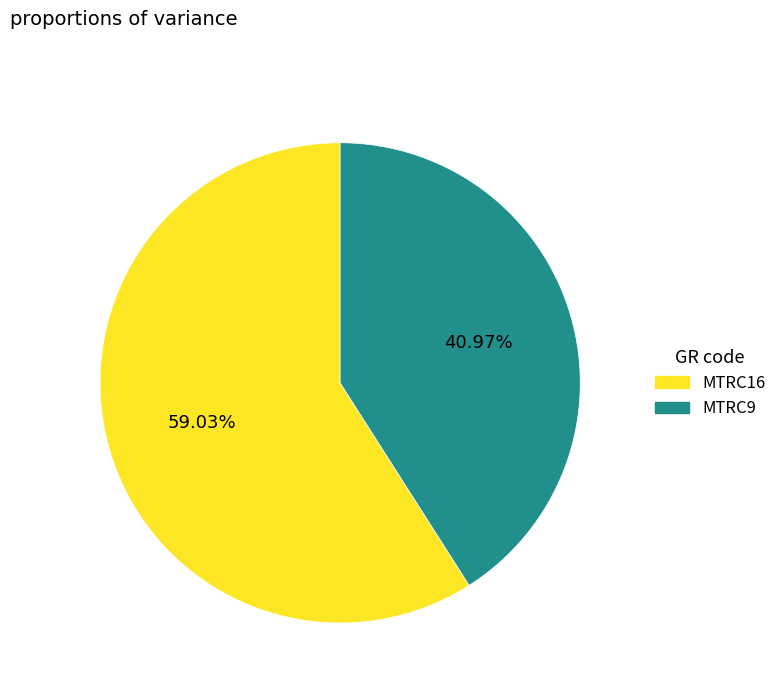

Which category has the smallest portion of the pie?

MTRC9